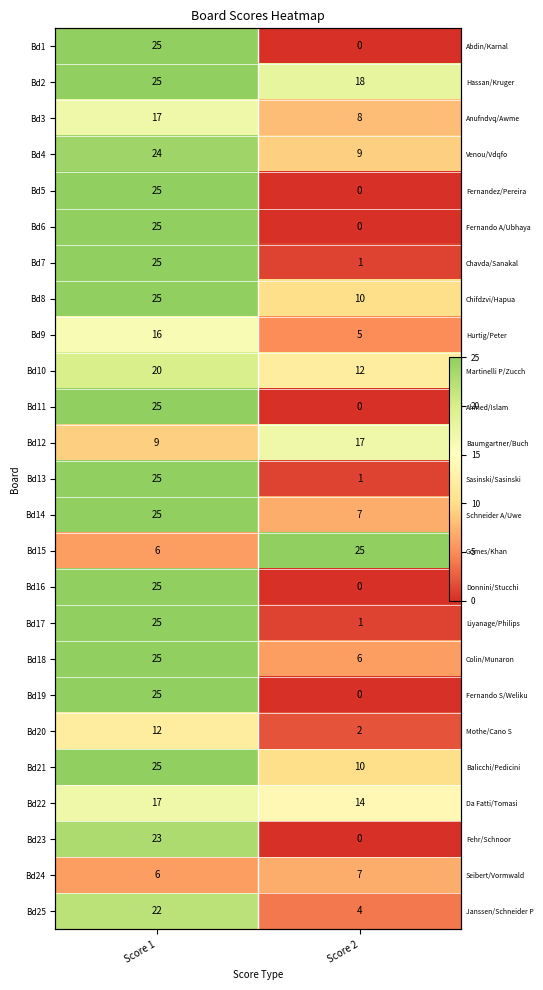

At Score 1, list the series in order from smallest to largest.

Bd15, Bd24, Bd12, Bd20, Bd9, Bd3, Bd22, Bd10, Bd25, Bd23, Bd4, Bd1, Bd2, Bd5, Bd6, Bd7, Bd8, Bd11, Bd13, Bd14, Bd16, Bd17, Bd18, Bd19, Bd21